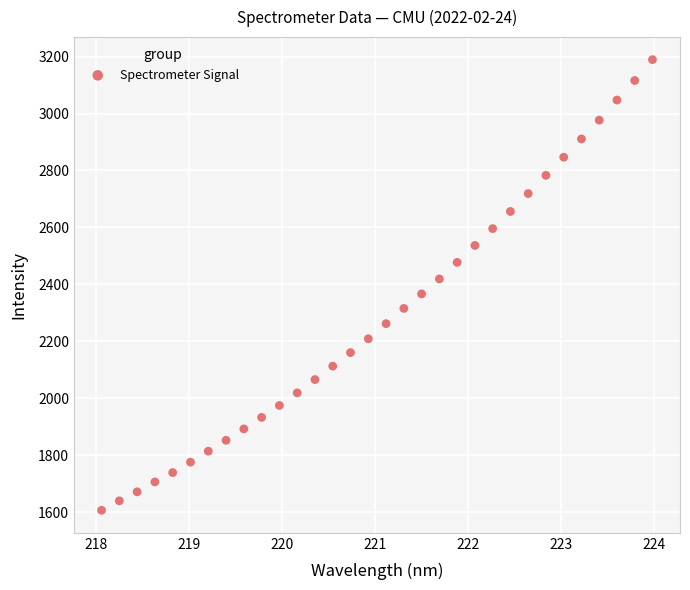

What is the range of Y values (max minus min)?

1582.3